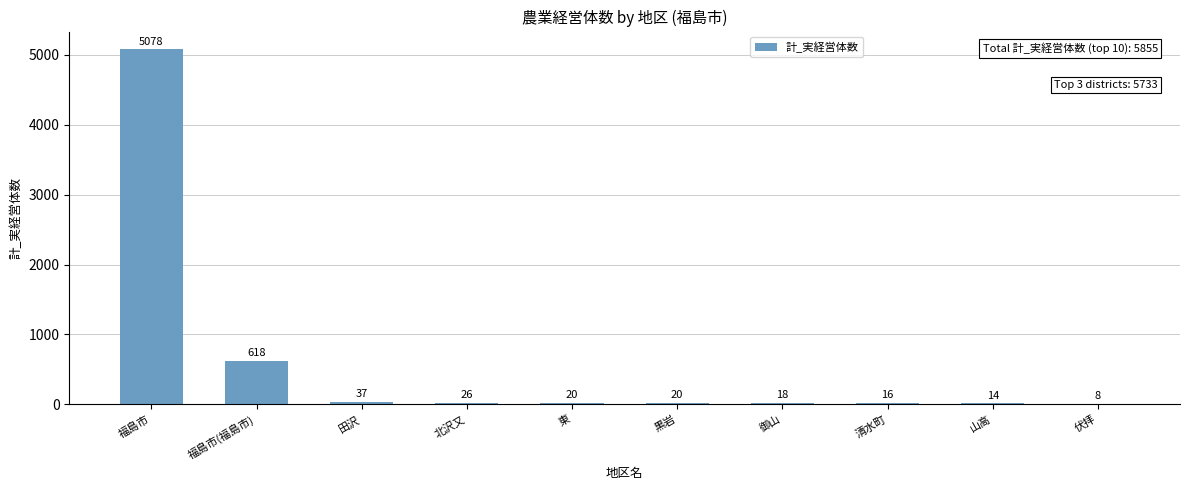

What is the ratio of the value at 伏拝 to the value at 清水町?

0.5